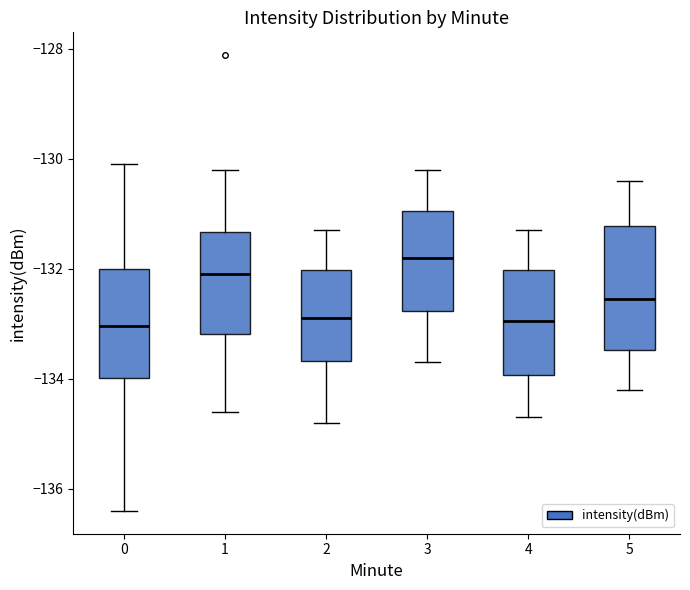

Where does the median line of the box at x = 2 sit on the y-axis? The values are not printed on the chart, so give them approximately, as read against the axis.

-132.8